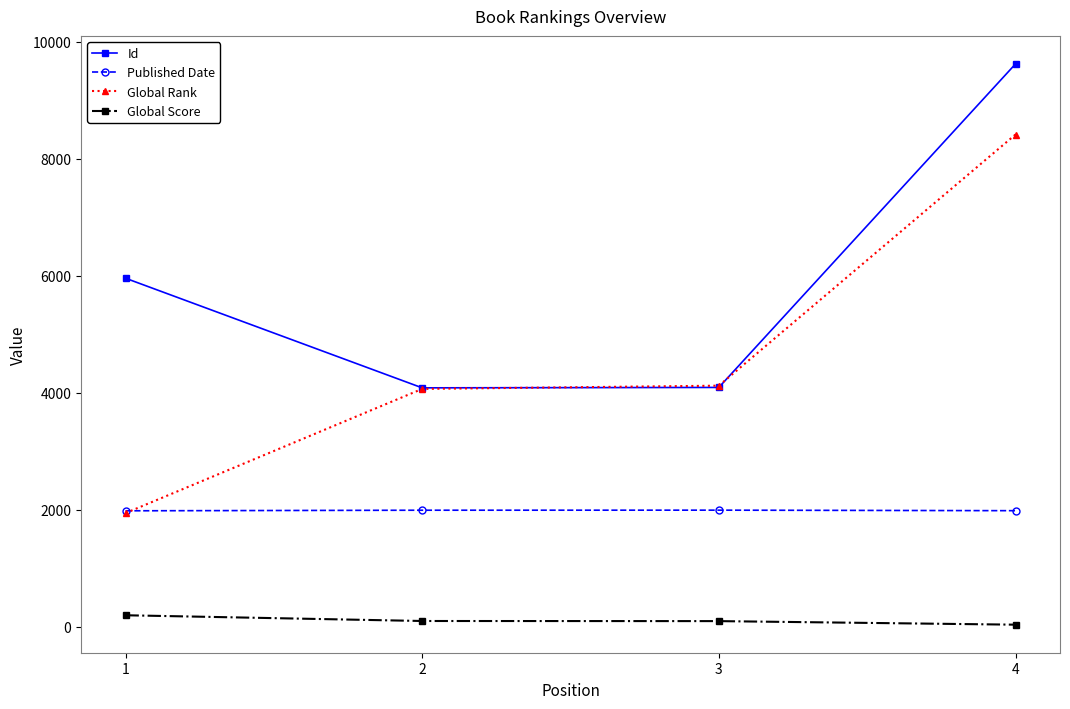

Read the Global Score value at 2, to the nearest 50.

100